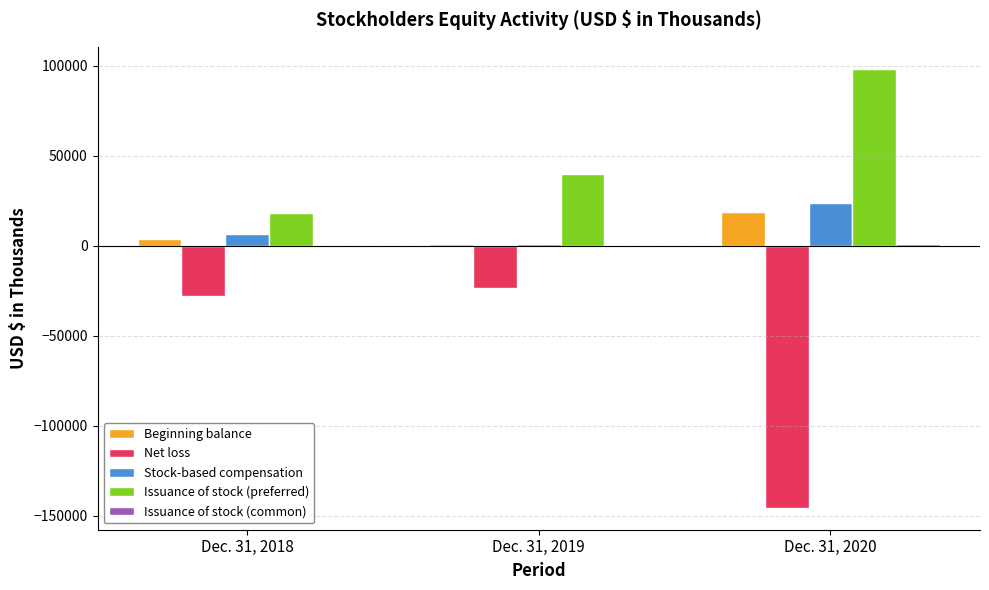

At which category is the sum across all series the highest?

Dec. 31, 2019